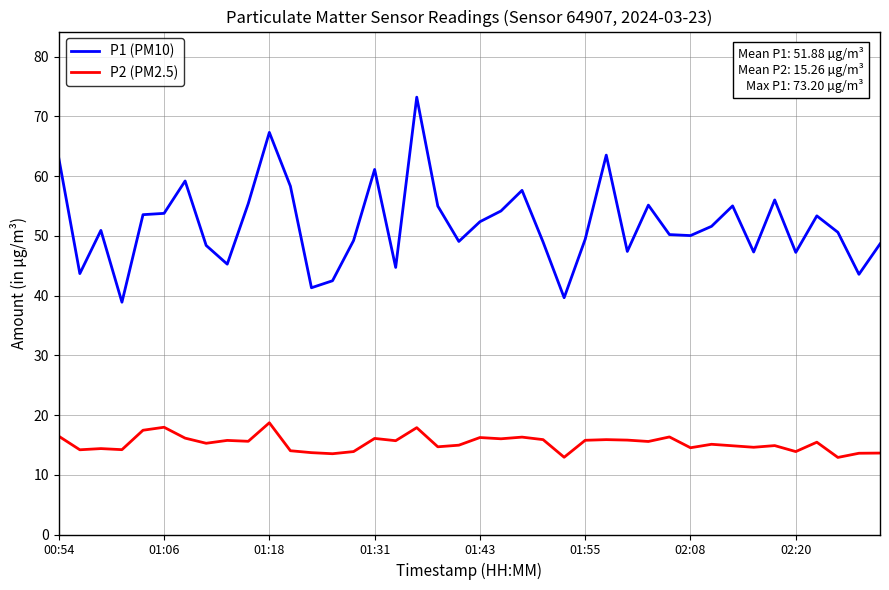

Rank the series by their maximum value, from highest to lowest.

P1 (PM10), P2 (PM2.5)